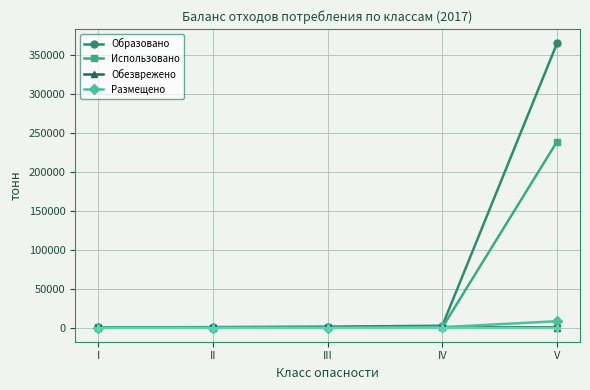

Is this an area chart (filled region under the line)?

No